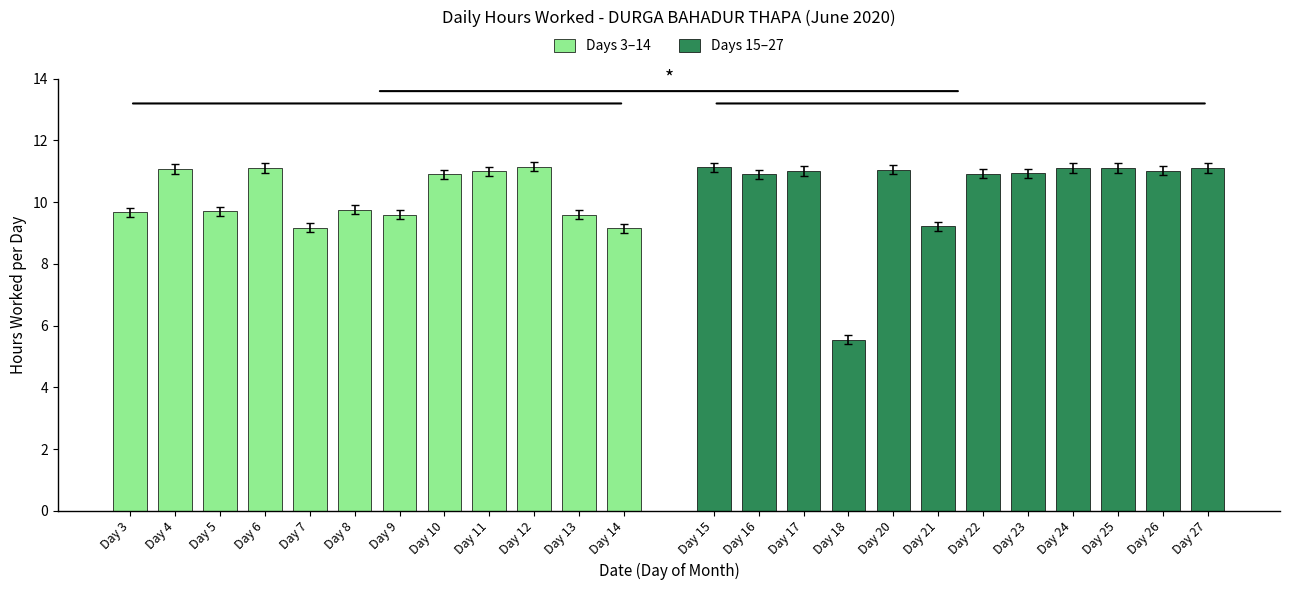

Rank the series by their average value, from lowest to highest.

Days 3–14, Days 15–27